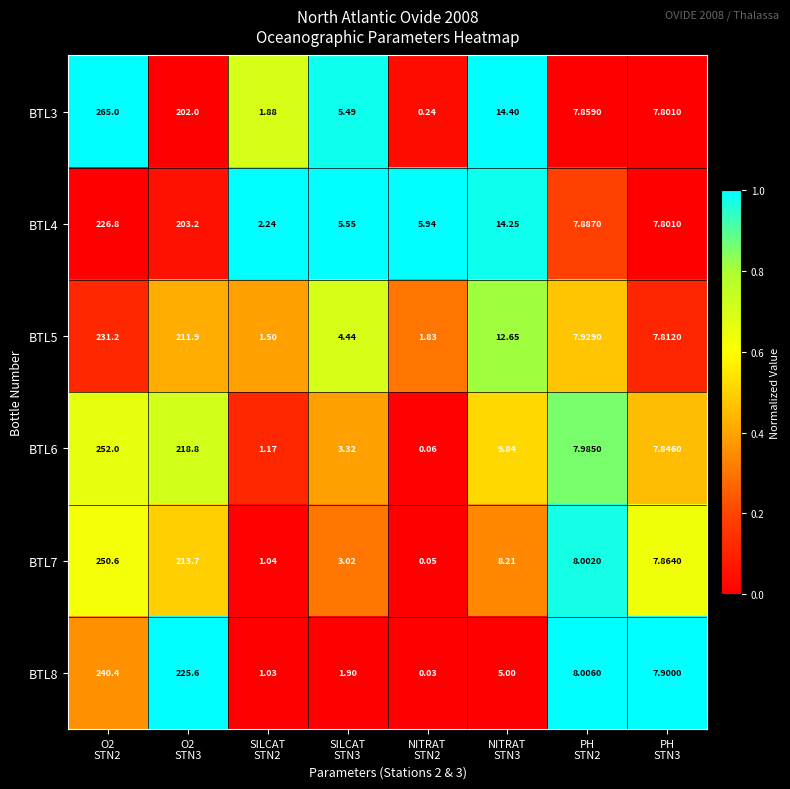

How many series are shown in this chart?

6